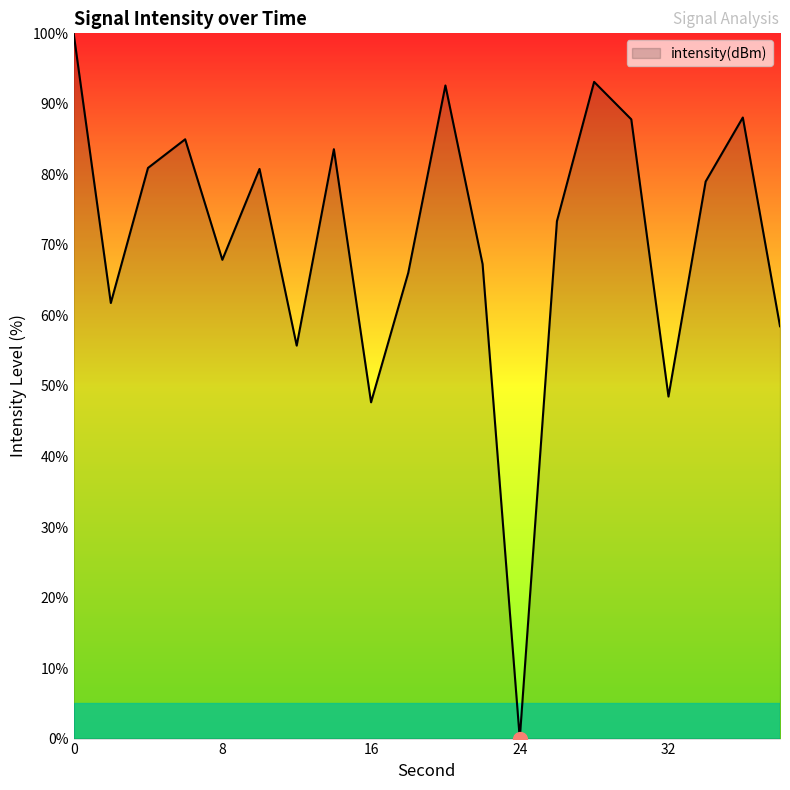

What is the greatest value displayed?

100.0